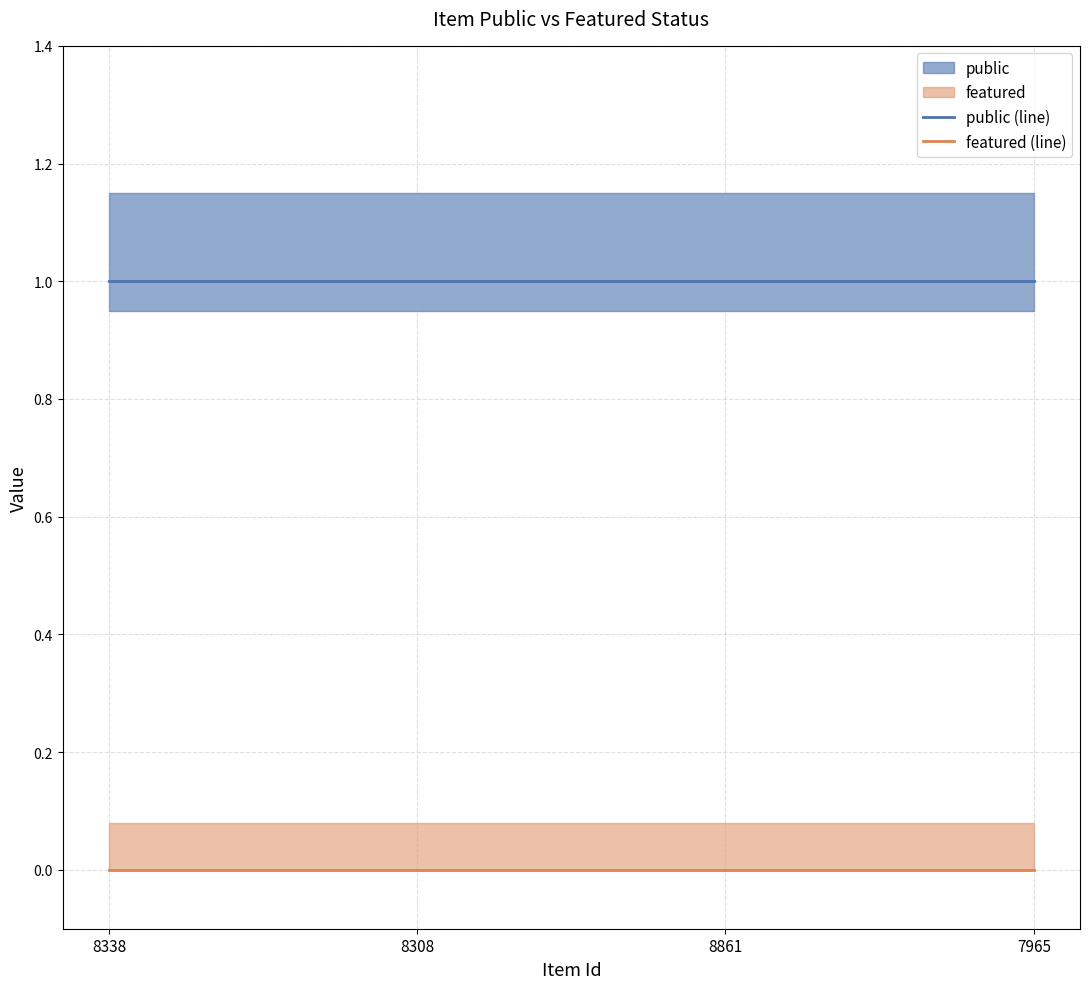

Which series has the largest total across all categories?

public (line)